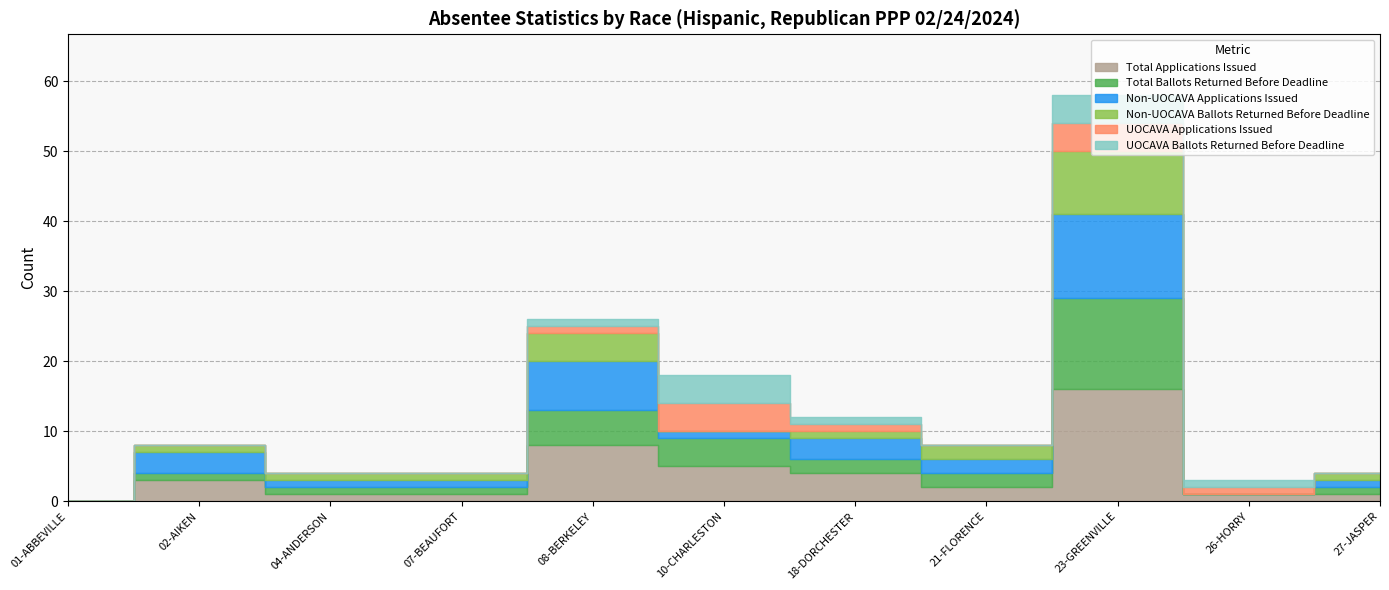

What is the average value of the Non-UOCAVA Ballots Returned Before Deadline series?

2